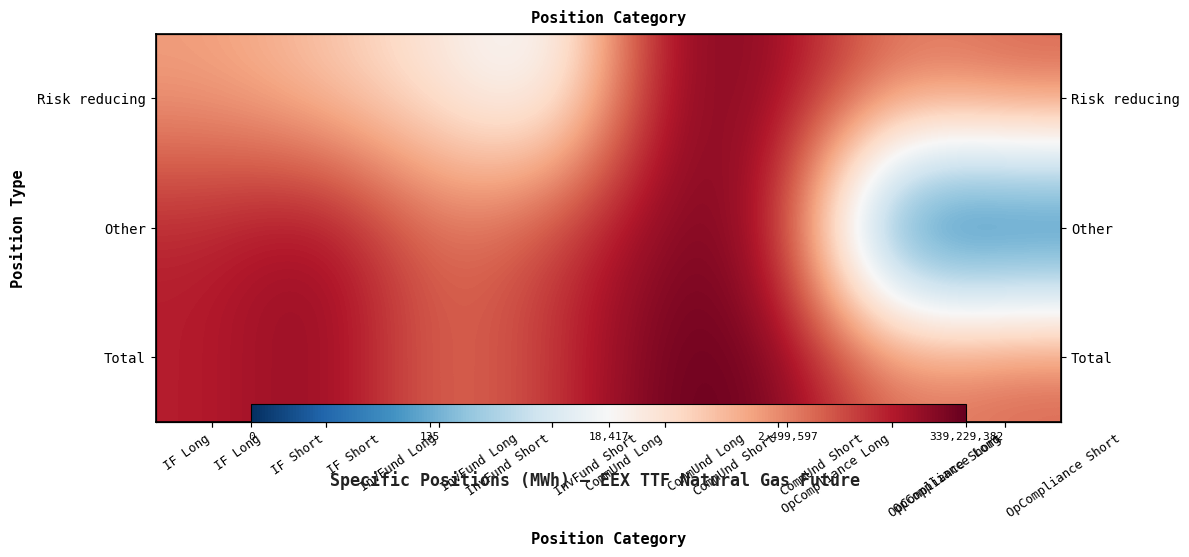

Which has a higher value, CommUnd Short or CommUnd Long?

CommUnd Long